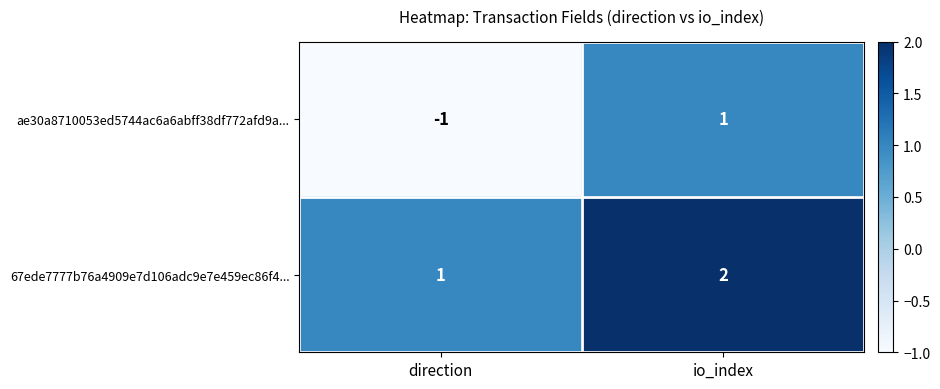

Is it true that 67ede7777b76a4909e7d106adc9e7e459ec86f4... equals 2 at io_index?

True